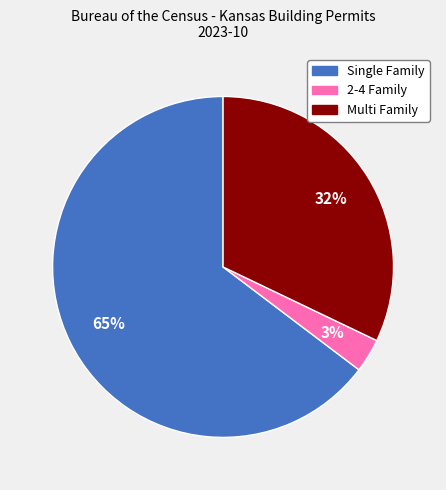

Which category has the smallest portion of the pie?

2-4 Family